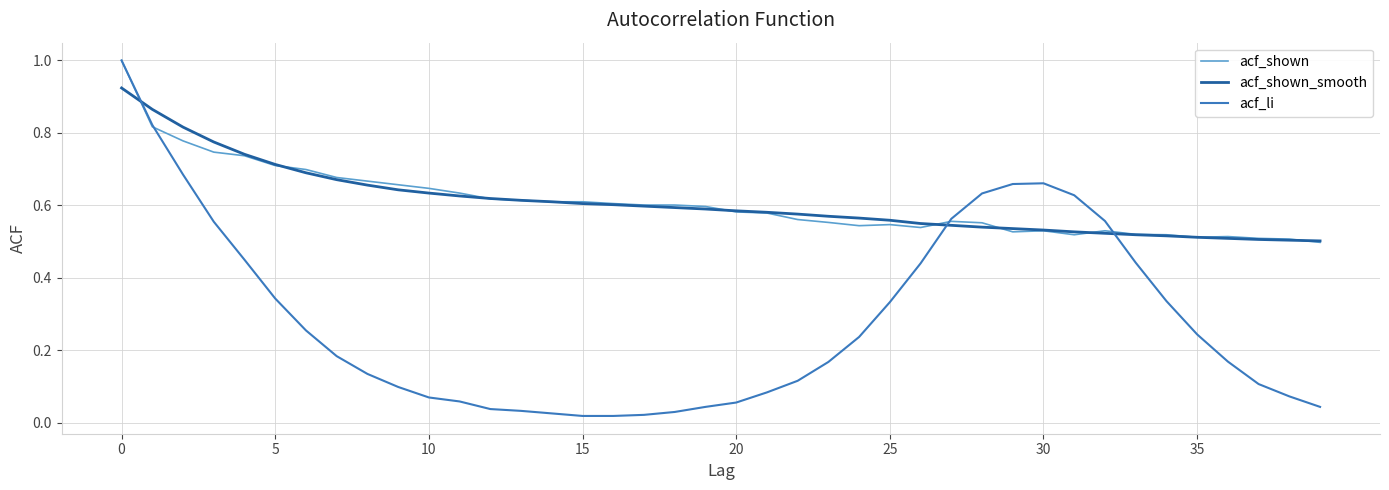

Which series has the largest range (max minus min)?

acf_li